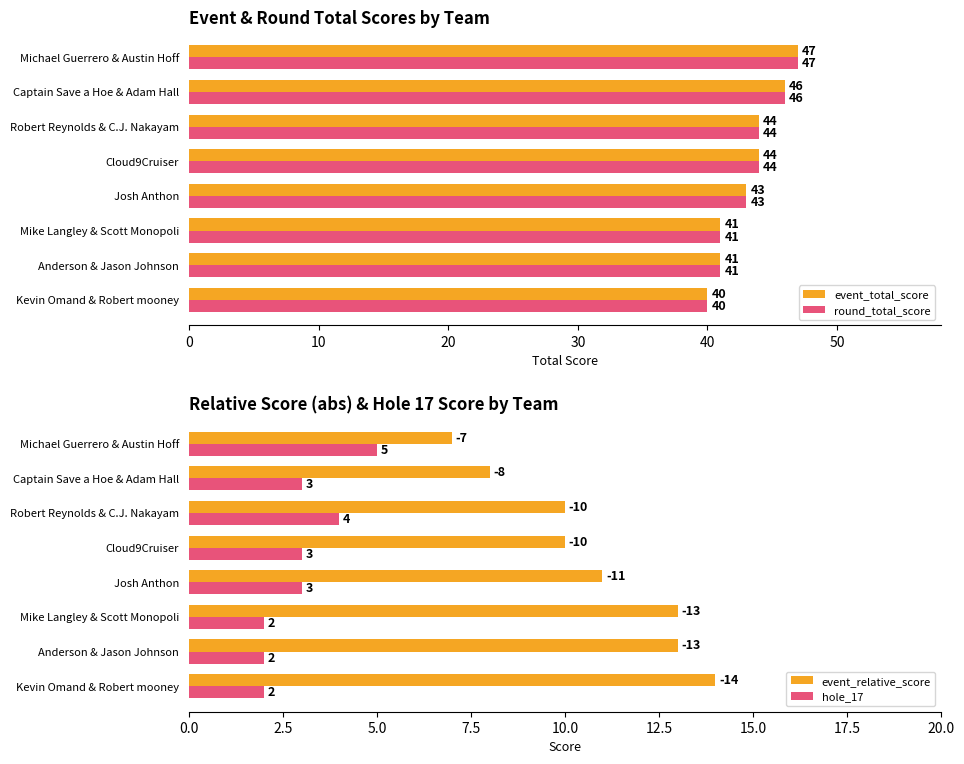

How many groups of bars are there?

8